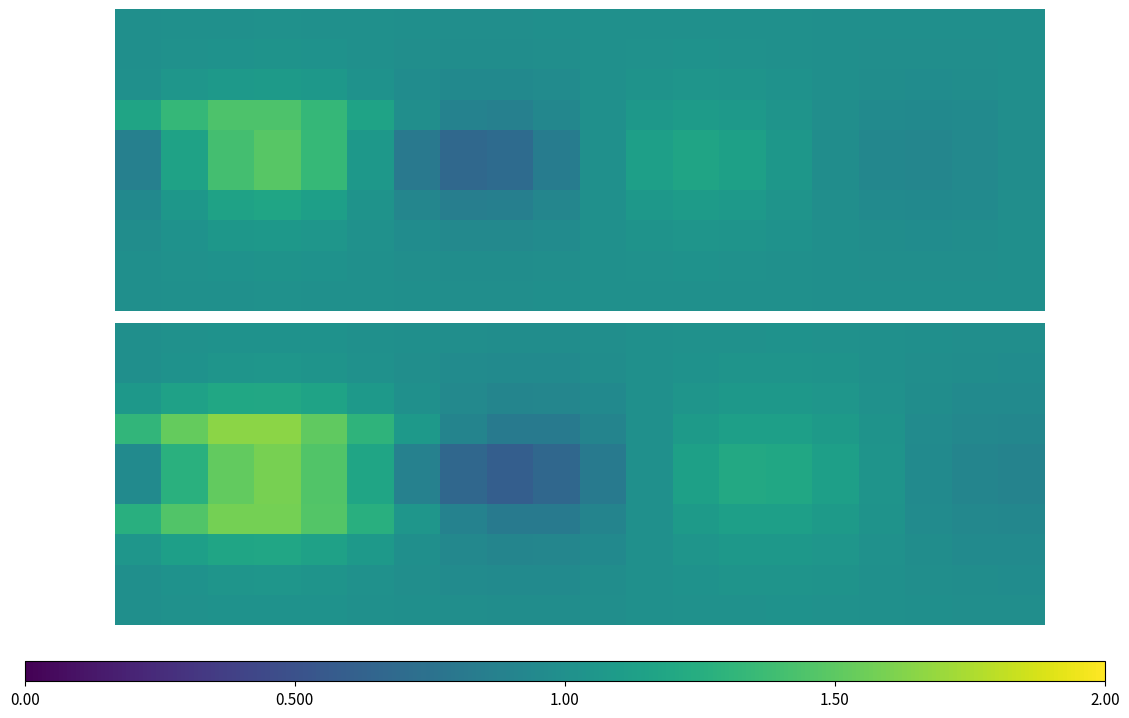

At how many categories does at least one series exceed 1?

13